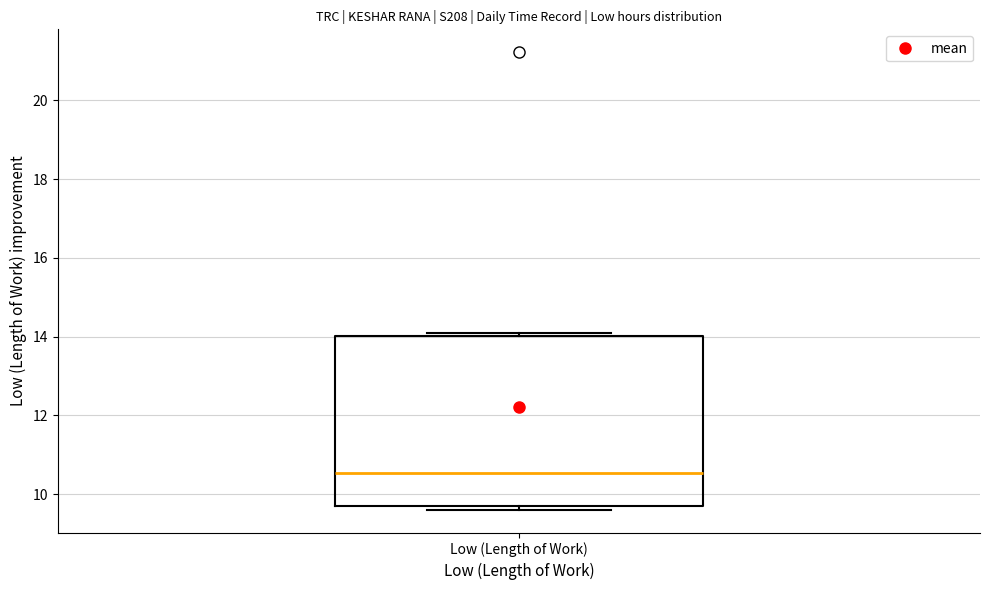

Transcribe this box plot: give where the median line is, the range the box spans, and where the two whiskers end, as read against the y-axis. The values are not printed on the chart, so give them approximately, as read against the axis.

median 10.6, box 9.6 to 14.0, whiskers 9.6 (just below the box's lower edge) to 14.0 (just above the box's upper edge)